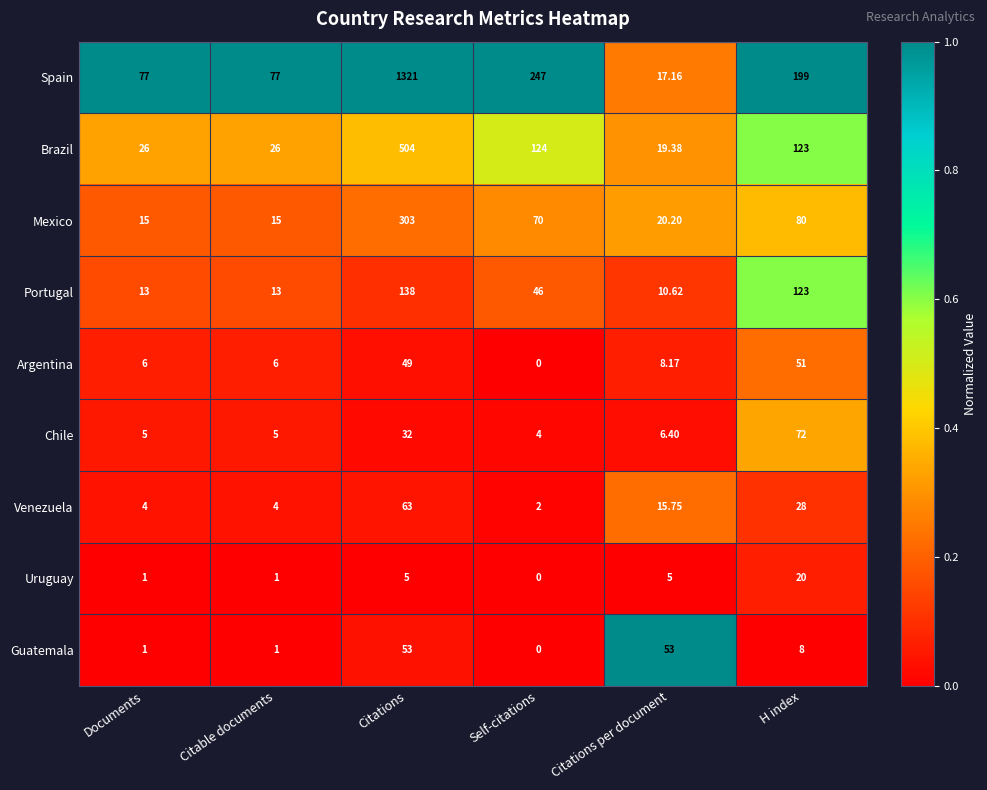

Which series has the largest total across all categories?

Spain